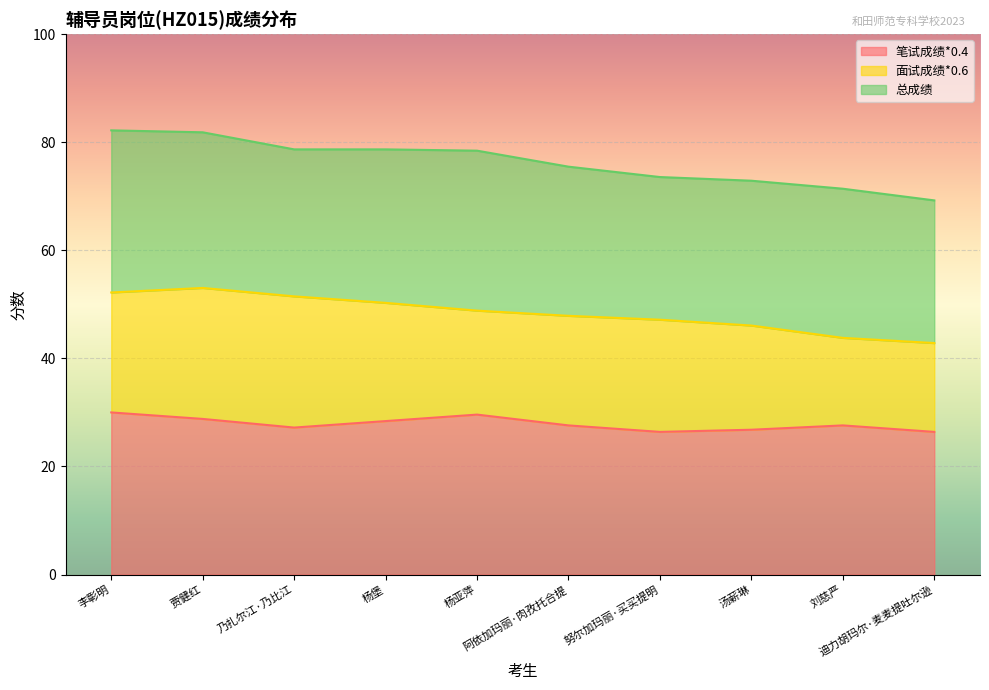

Is it true that 总成绩 equals 73.6 at 努尔加玛丽·买买提明?

True